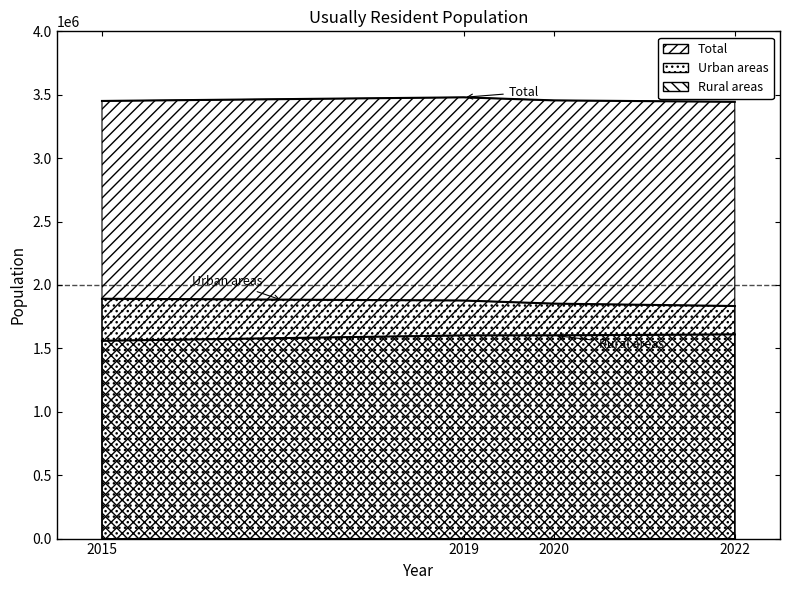

Which series has the largest range (max minus min)?

Urban areas